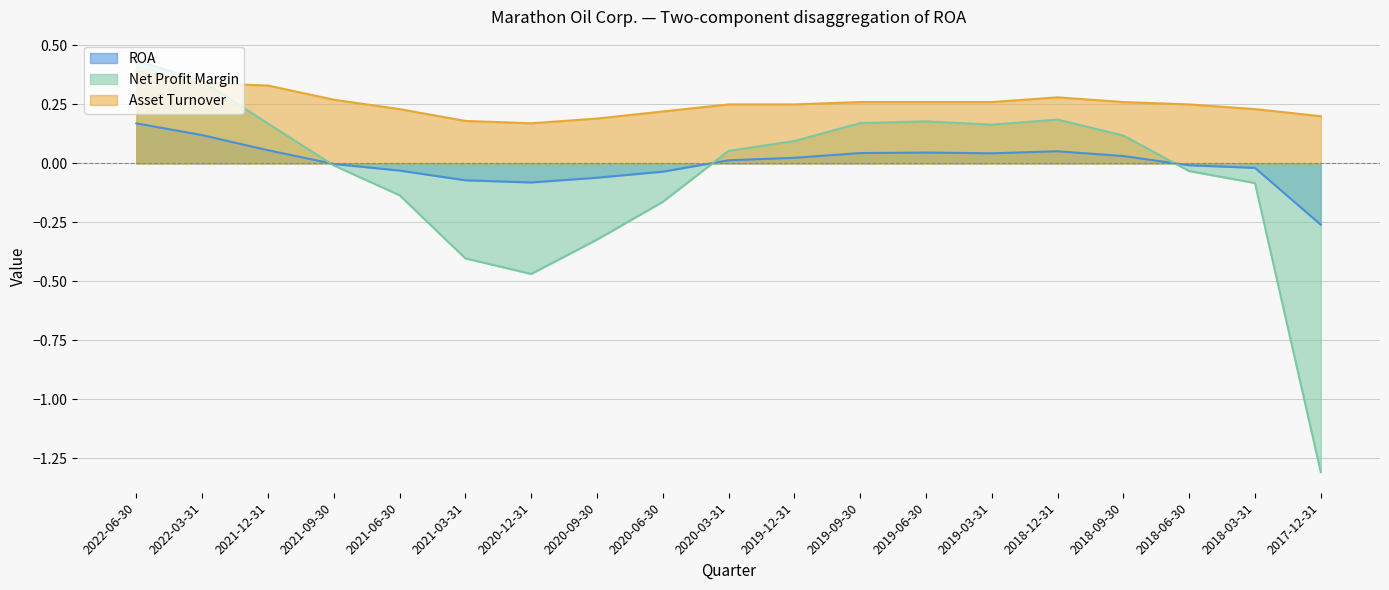

How many data points does each series have?

19